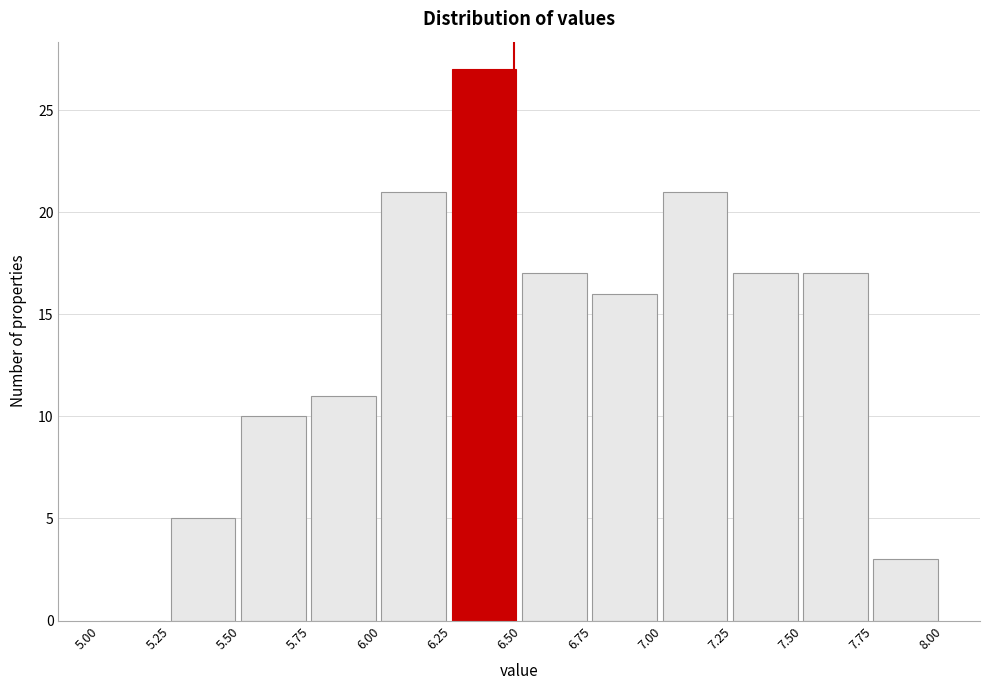

Which range on the x-axis has the tallest bar?

6.25 to 6.50